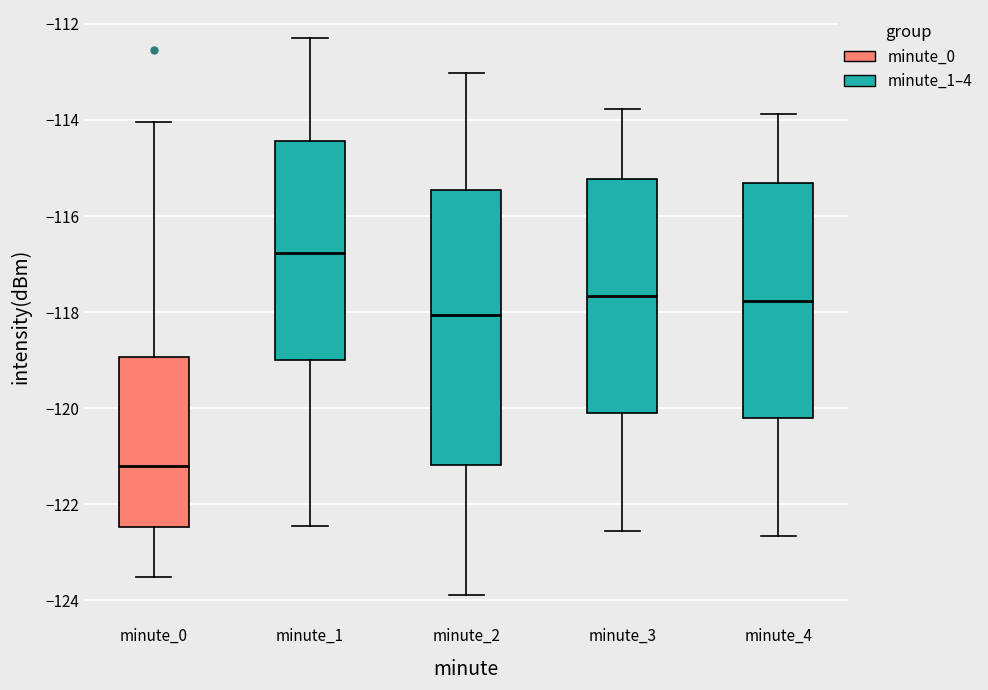

Comparing the boxes themselves (not the whiskers), which one is the tallest?

minute_2